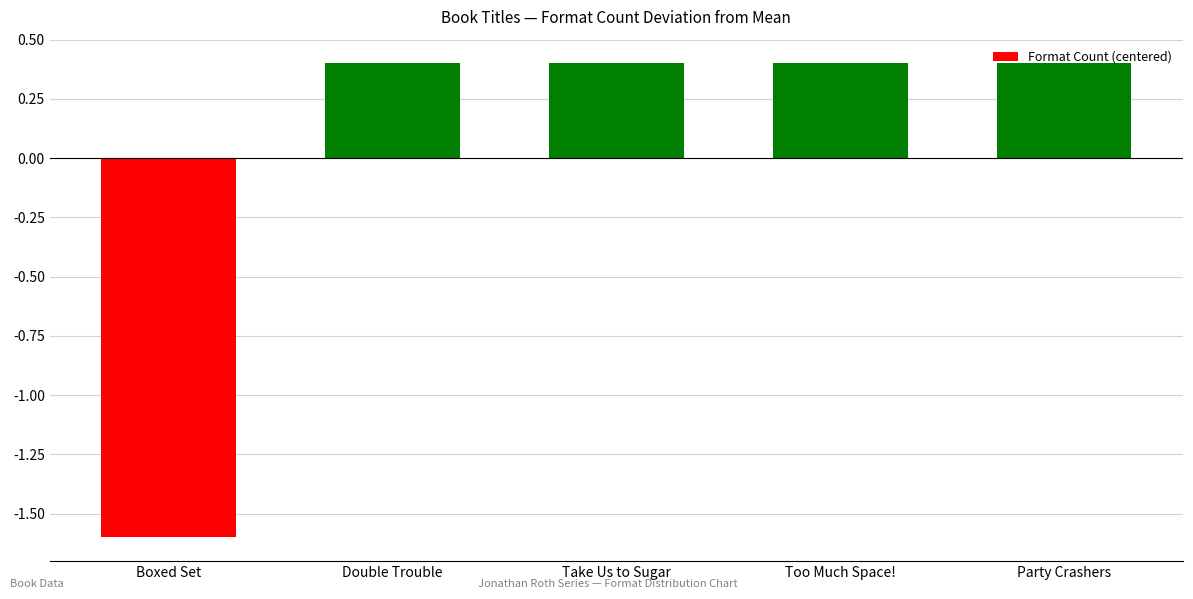

Does the chart contain stacked bars?

No